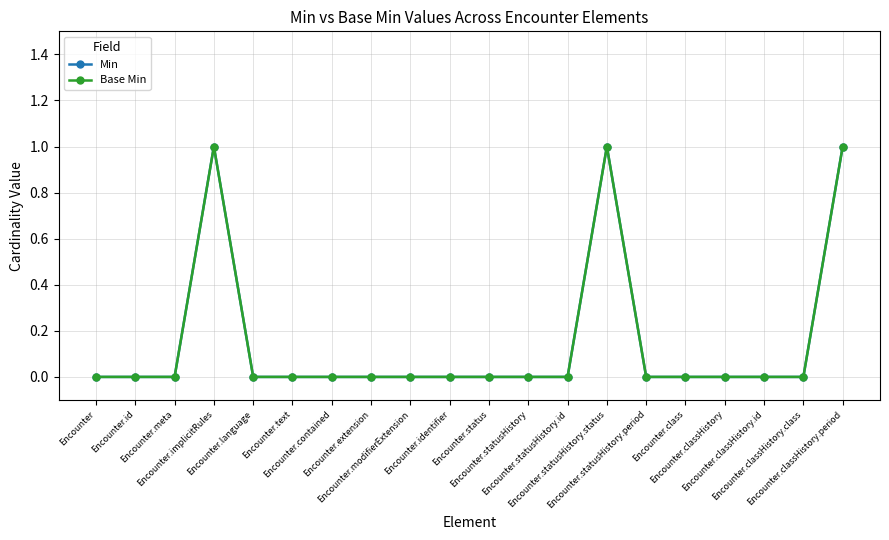

Is this an area chart (filled region under the line)?

No